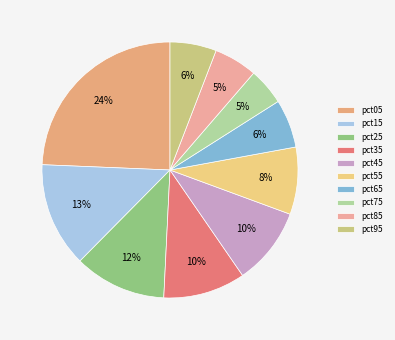

Is there a majority slice in this chart?

No